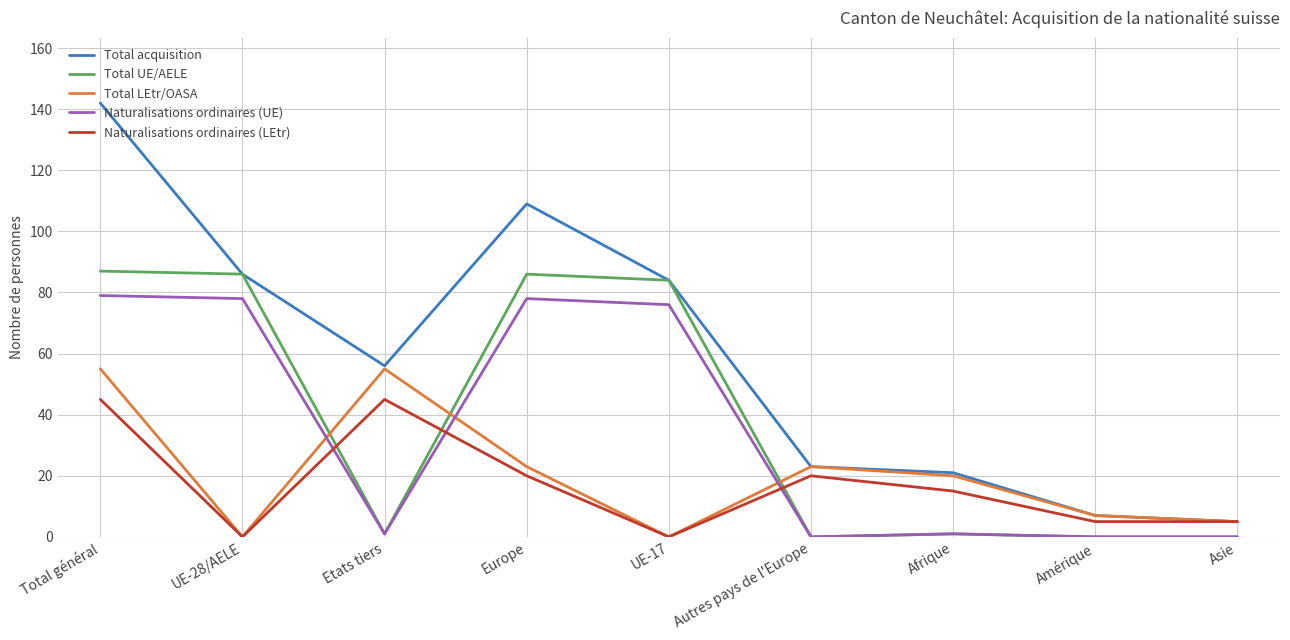

Where is the first local minimum for Total LEtr/OASA?

UE-28/AELE